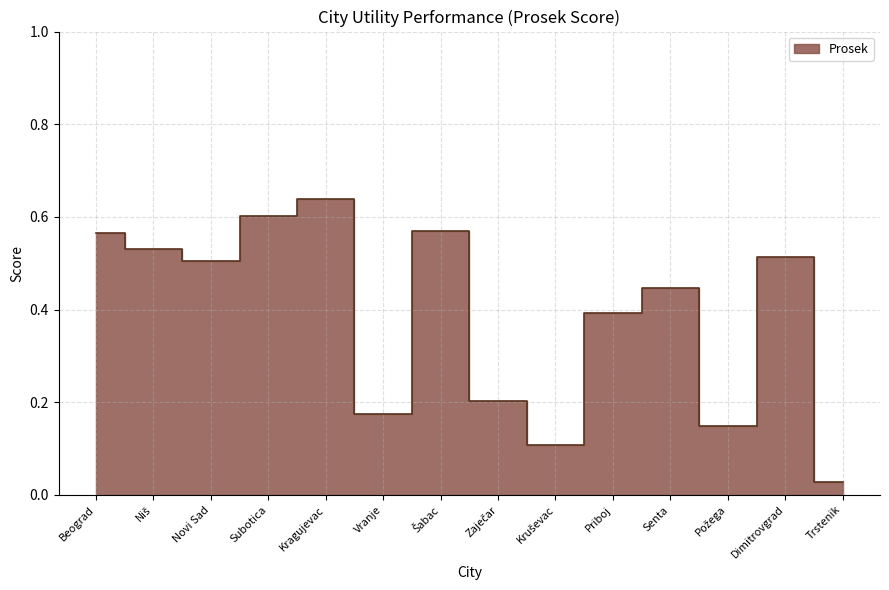

What is the difference between the maximum and minimum values?

0.6